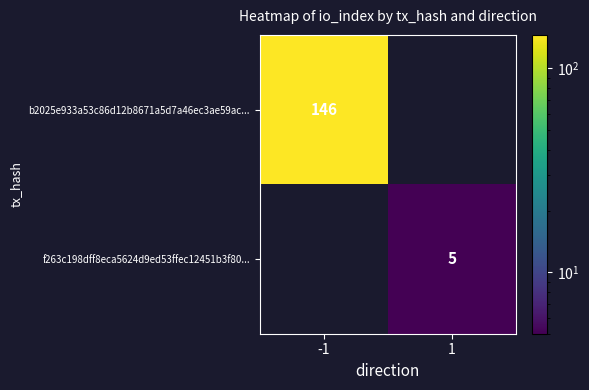

True or false: b2025e933a53c86d12b8671a5d7a46ec3ae59ac... has a value of 75 at -1.

False